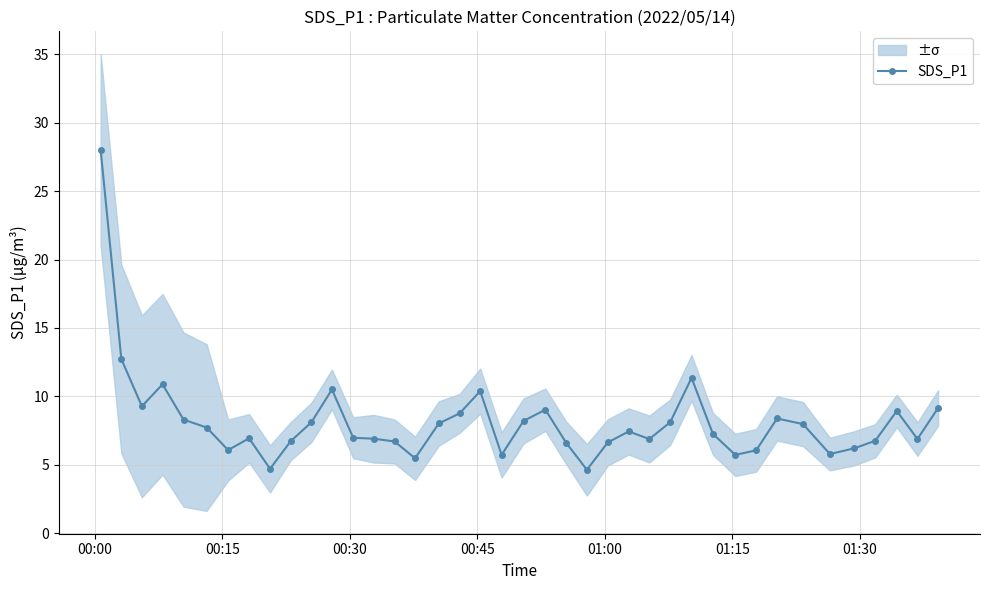

How many points are higher than both their immediate neighbors (excluding endpoints)?

9